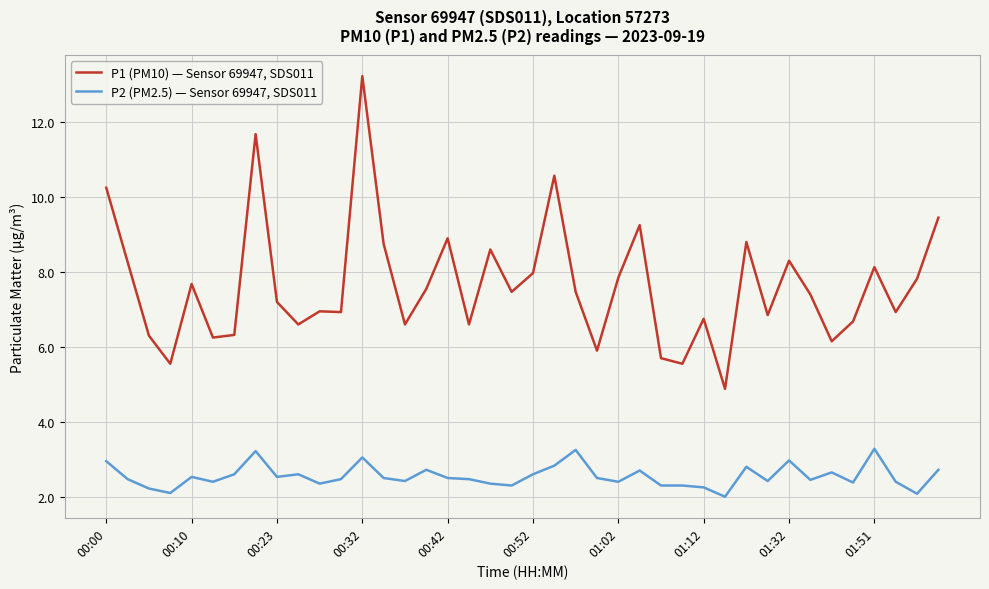

Does the chart display data point markers on the line(s)?

No